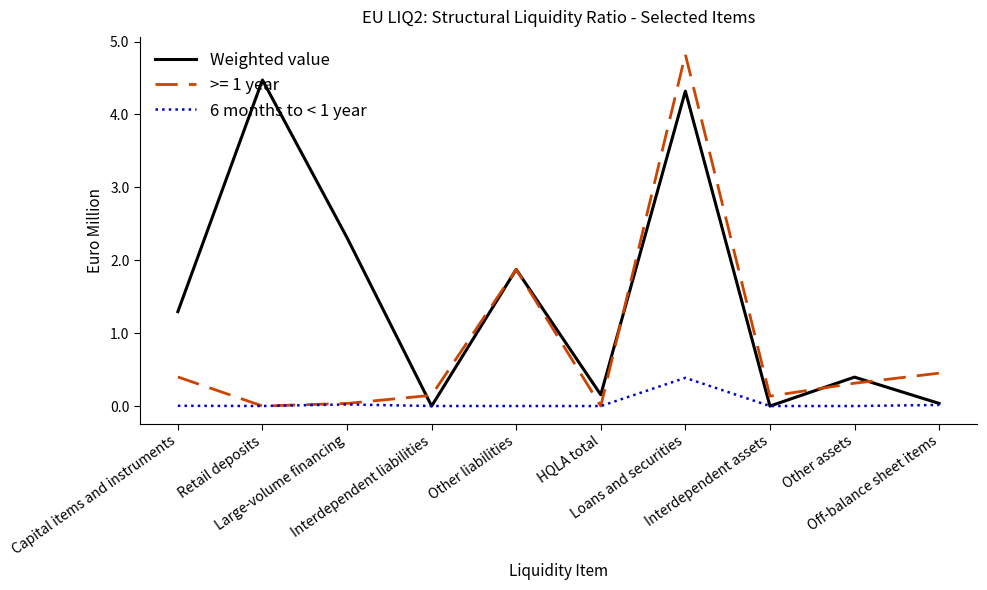

Which series has the largest total across all categories?

Weighted value